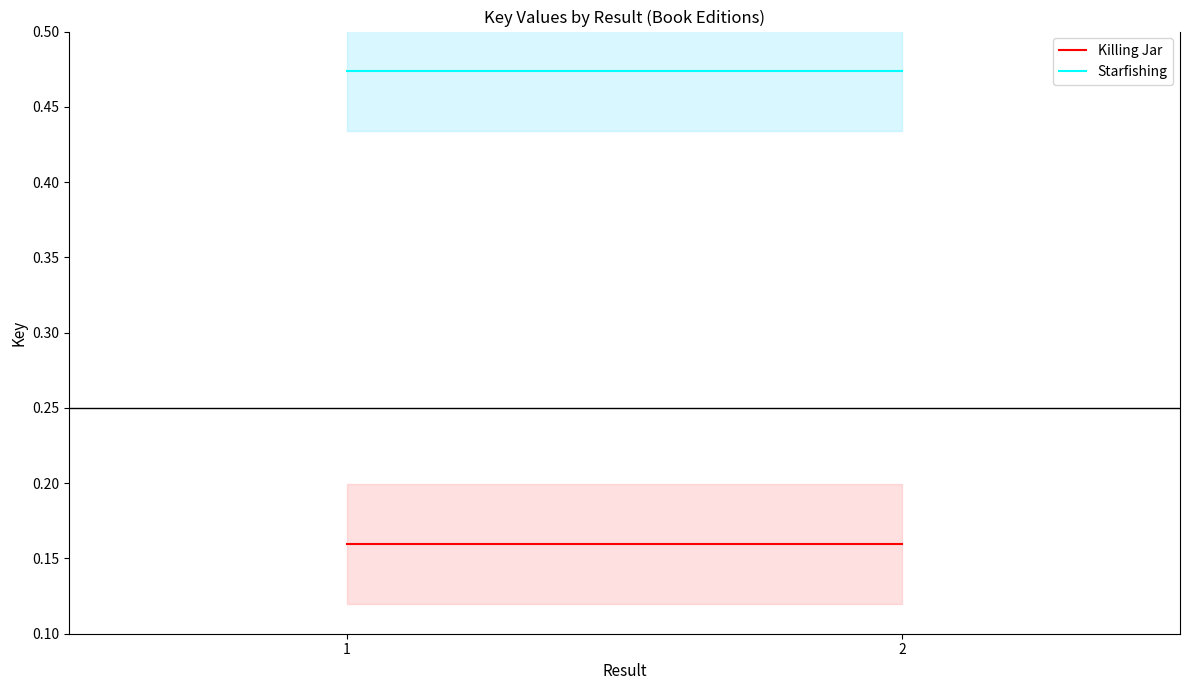

At which category does the chart reach its peak across all series?

1